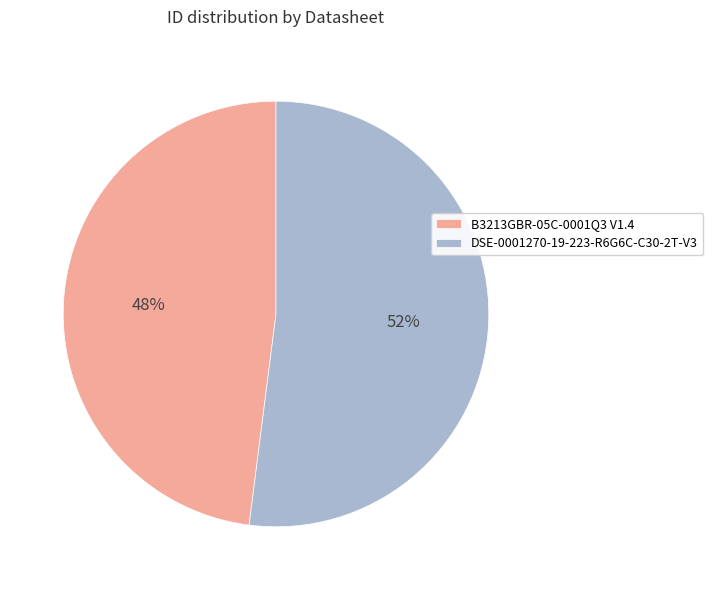

To the nearest percent, what percentage of the pie is B3213GBR-05C-0001Q3 V1.4?

48%